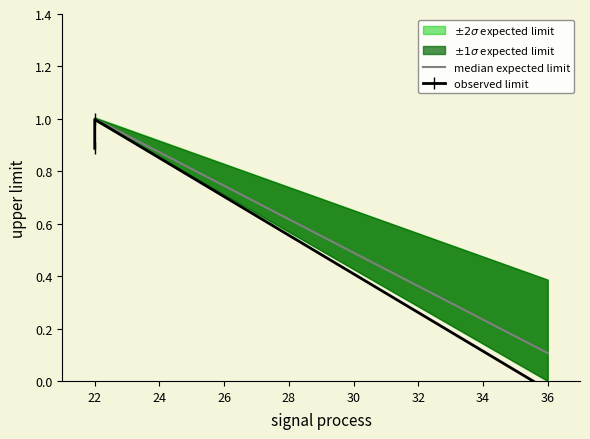

At which category does the chart reach its peak across all series?

22